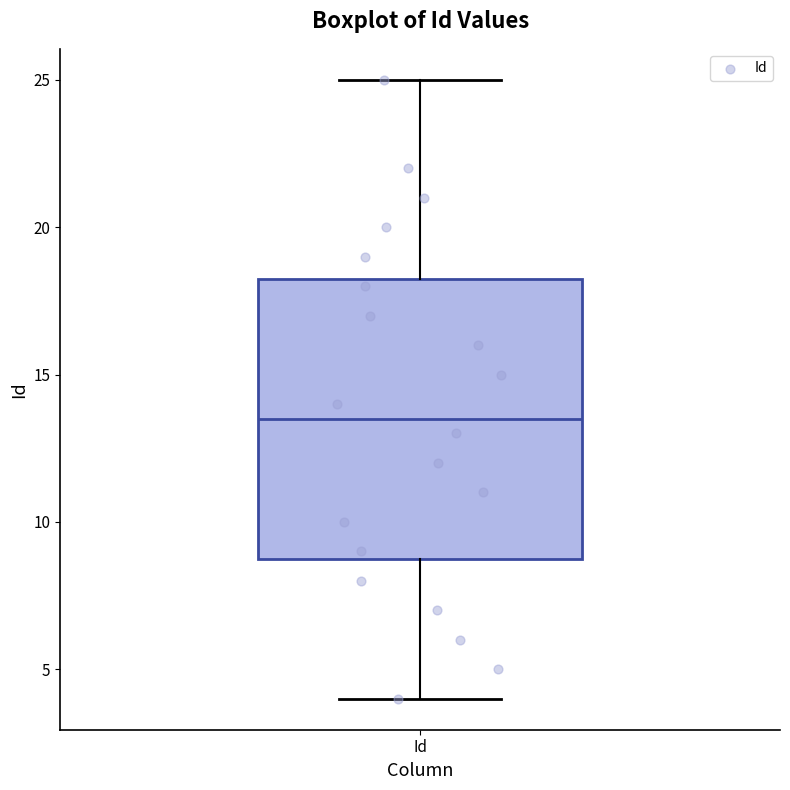

Where does the median line of the box for Id sit on the y-axis? The values are not printed on the chart, so give them approximately, as read against the axis.

13.5